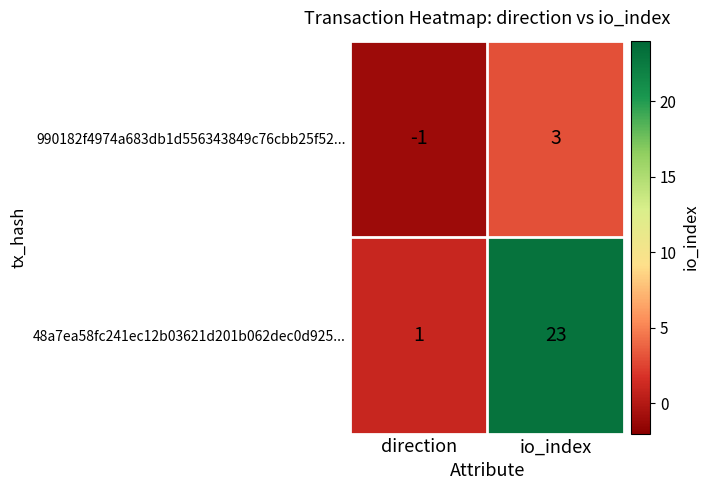

Reading left to right, transcribe all the data shown in this chart.

990182f4974a683db1d556343849c76cbb25f52...: -1	3
48a7ea58fc241ec12b03621d201b062dec0d925...: 1	23